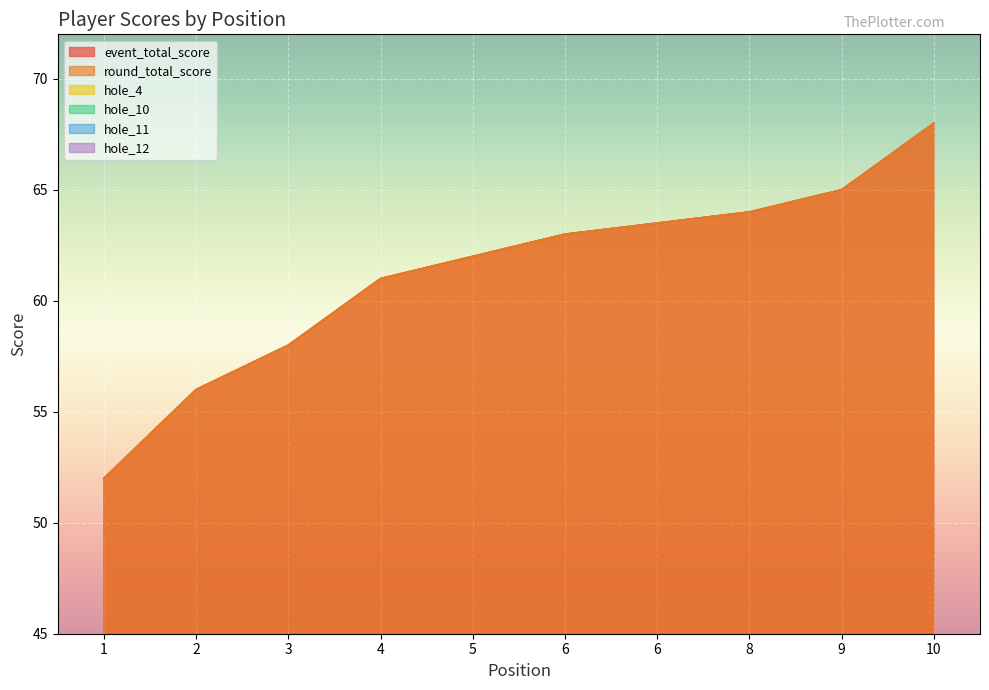

True or false: round_total_score and hole_10 cross at least once.

False